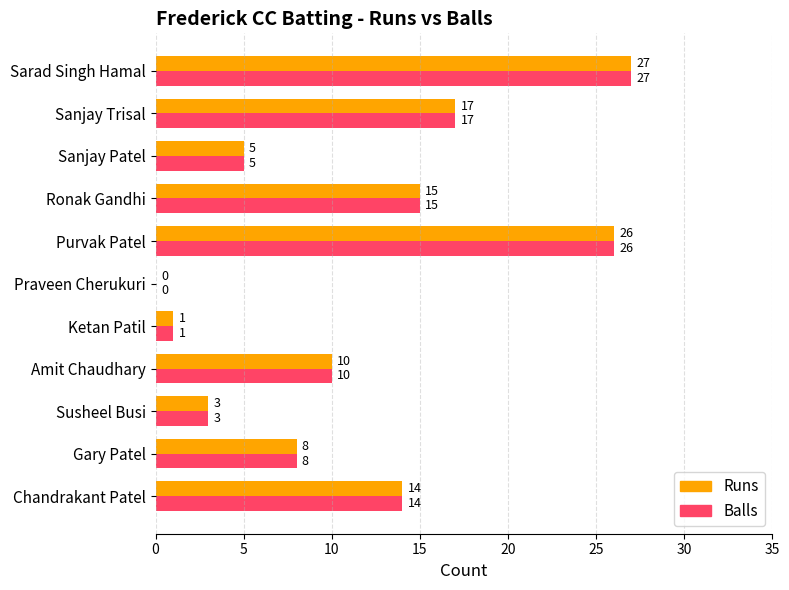

What is the sum of all Balls values?

126